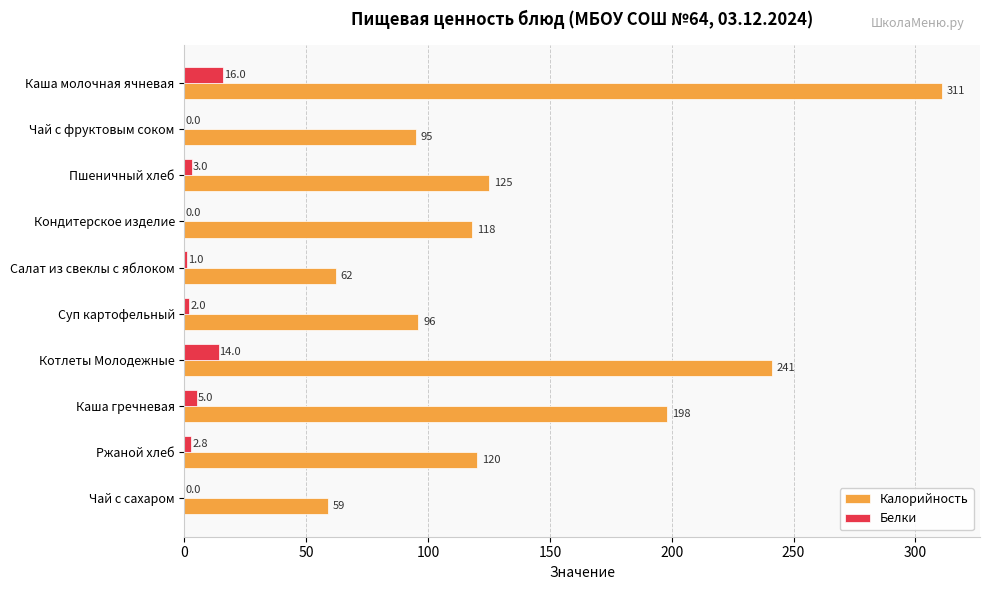

What is the sum of all Калорийность values?

1425.0